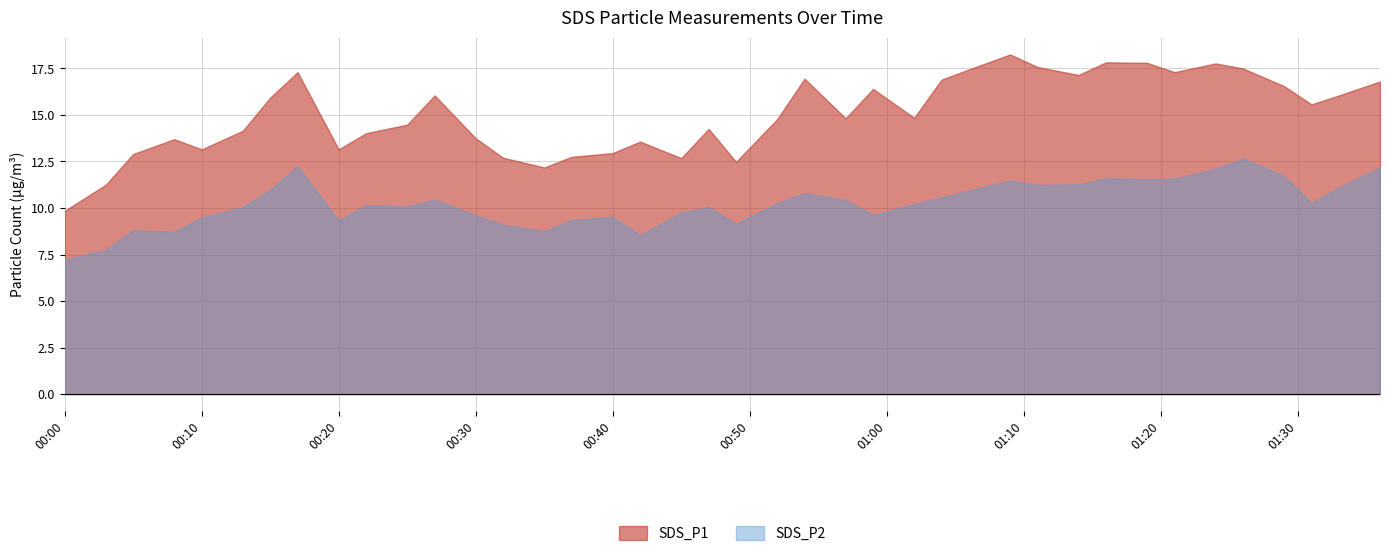

At which label is SDS_P2 closest to 9?

2022/03/15 00:32